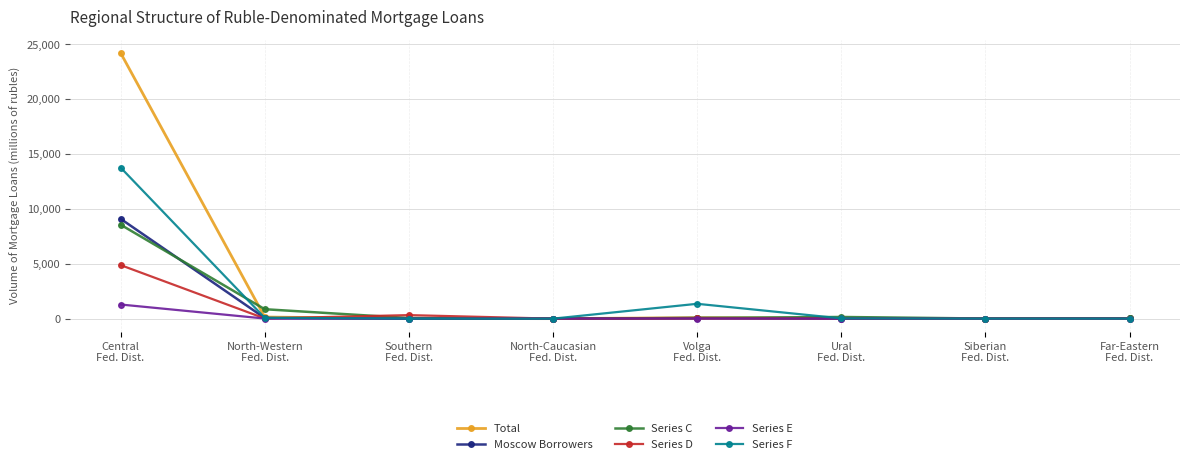

Which series has the largest range (max minus min)?

Total